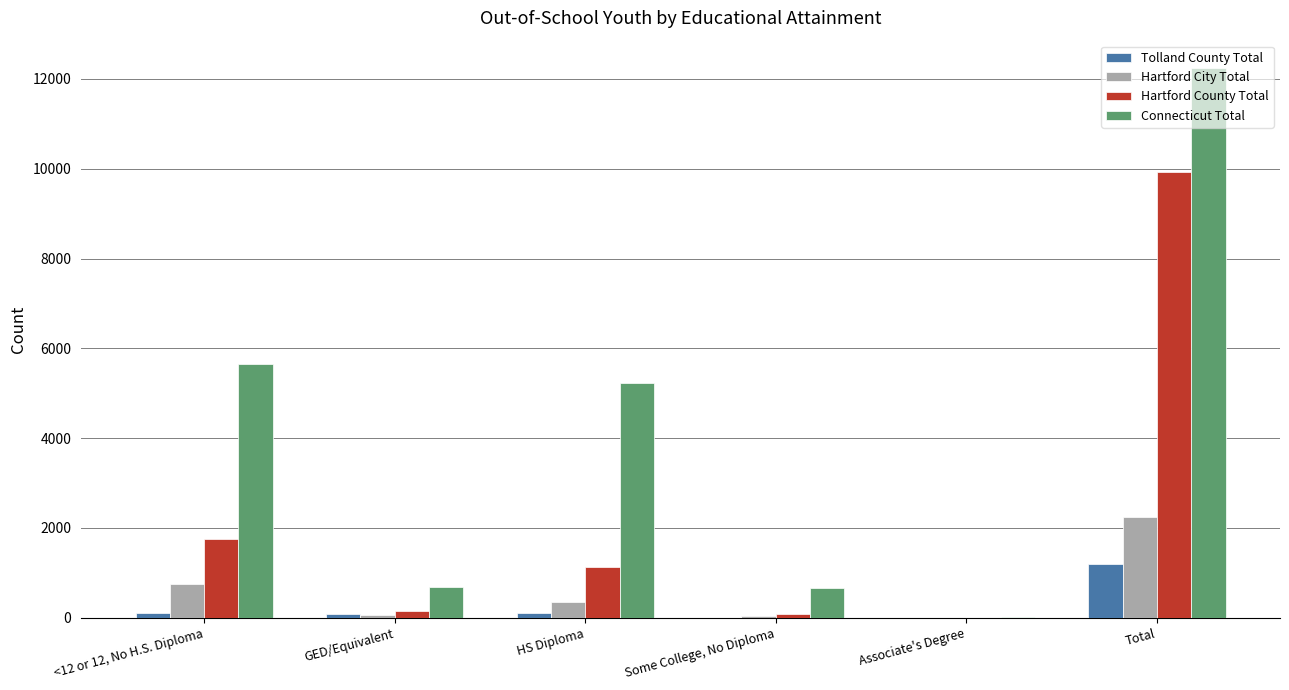

What is the maximum value shown in the chart?

12238